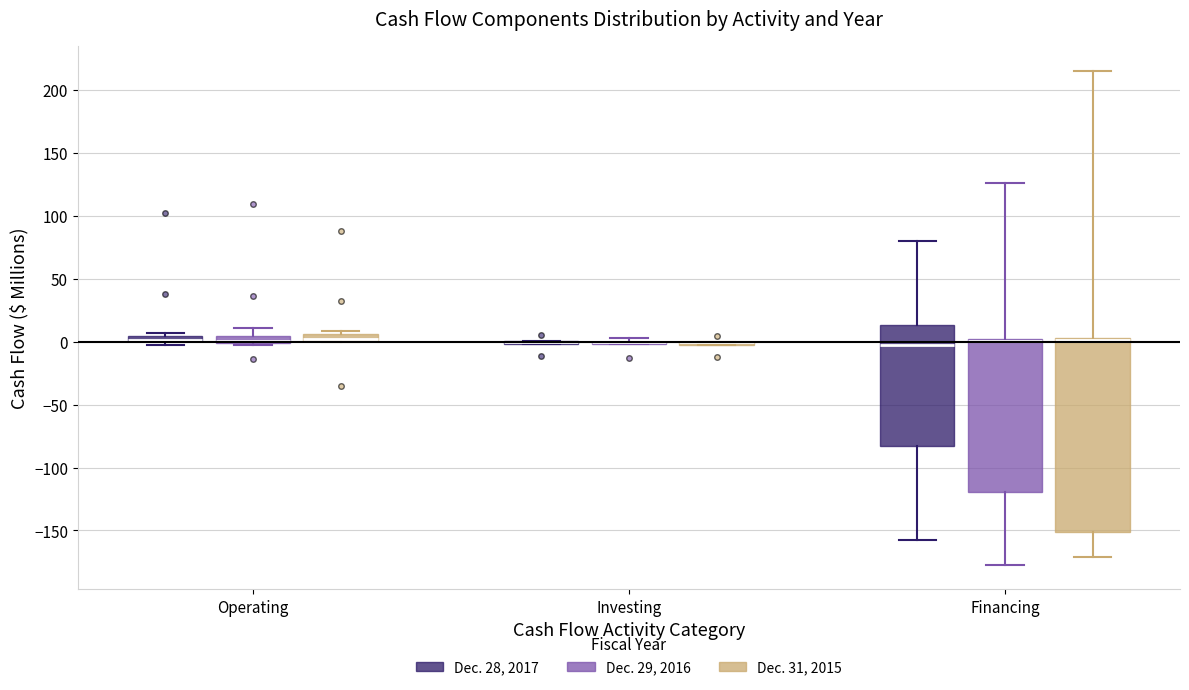

Where is the upper edge of the box for Operating (Dec. 29, 2016) on the y-axis? The values are not printed on the chart, so give them approximately, as read against the axis.

5